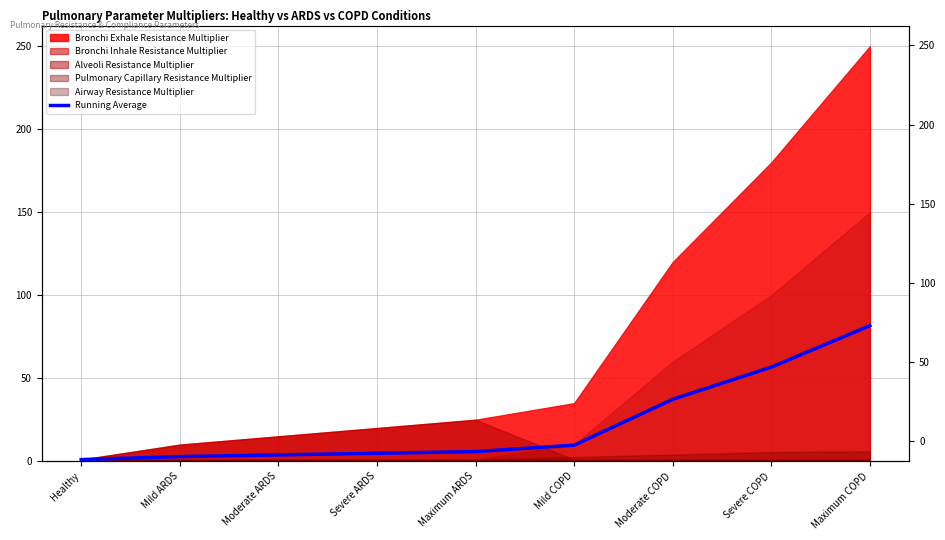

Which label corresponds to the smallest value in the chart?

Healthy